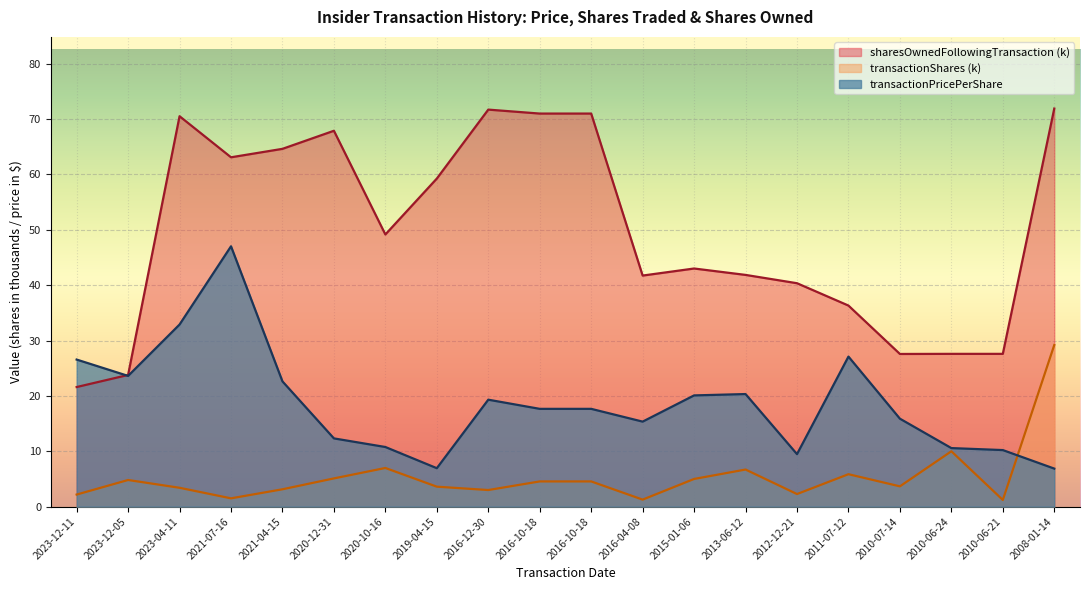

What is the label of the 17th point from the left?

2010-07-14